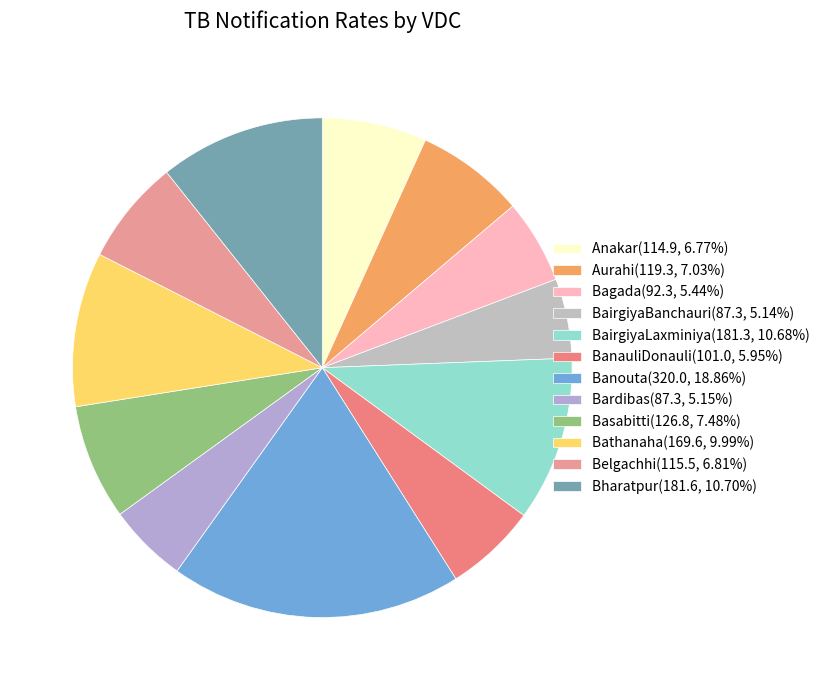

Count the number of slices in the pie.

12